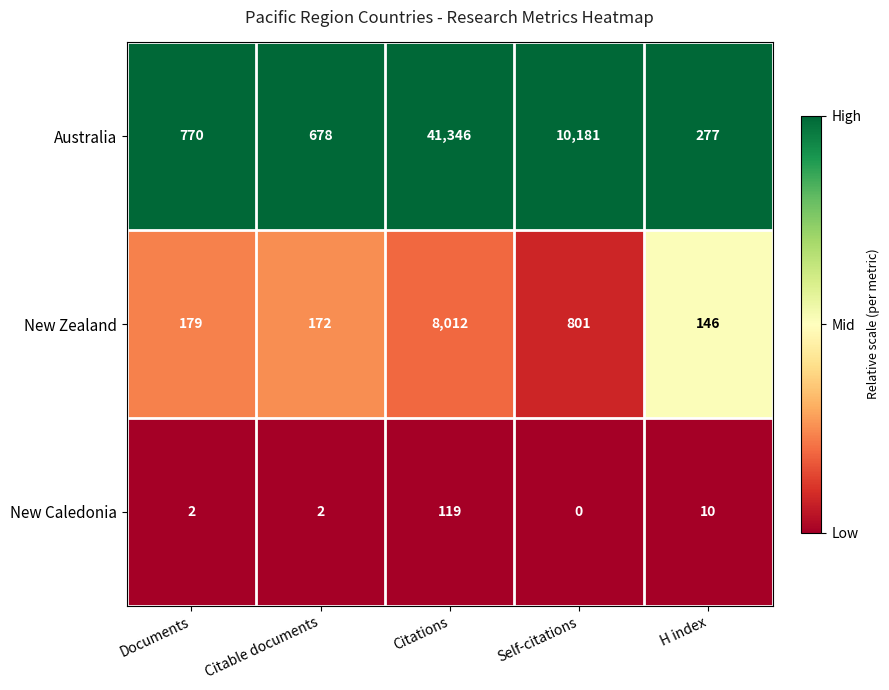

Which series has the widest spread of values?

Australia